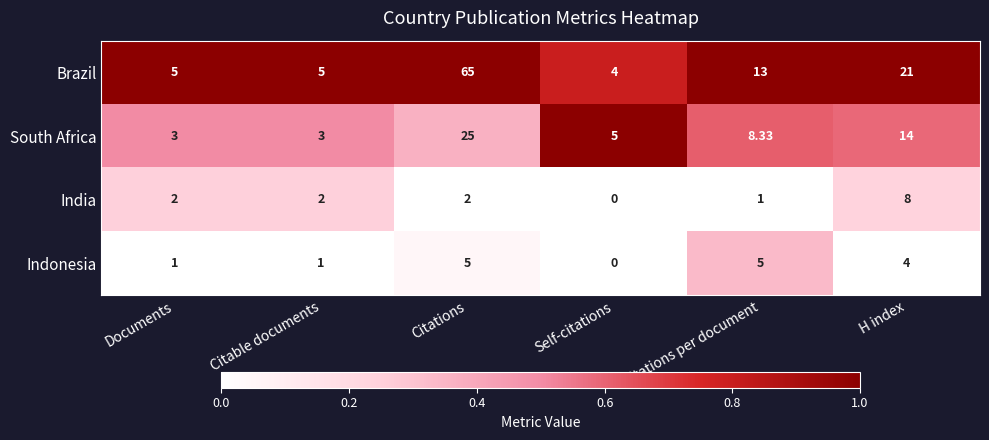

Which series has the largest total across all categories?

Brazil